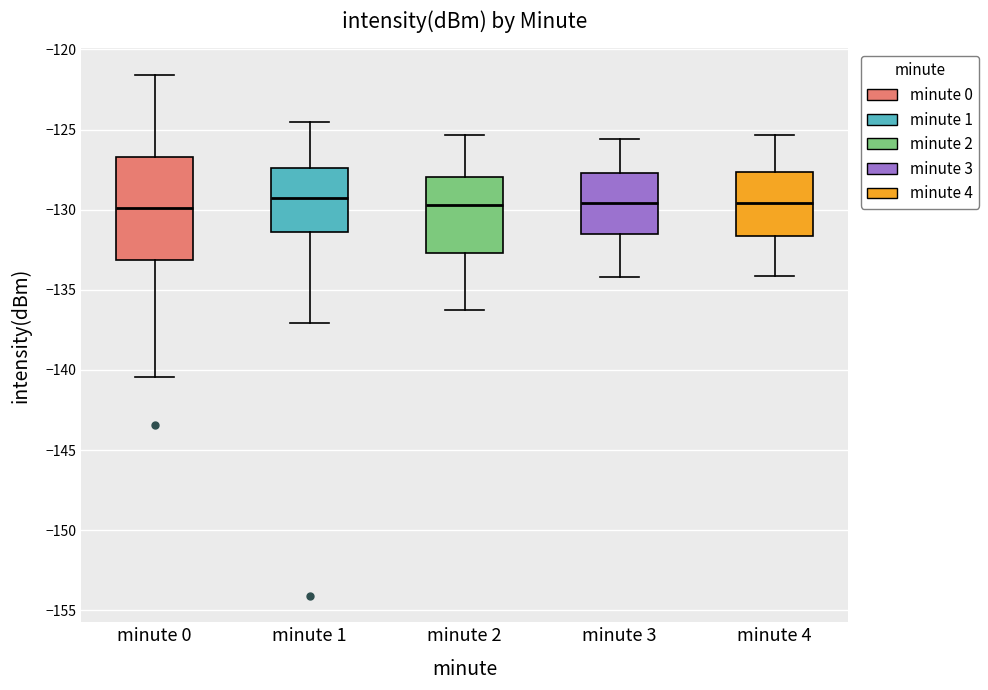

Comparing the boxes themselves (not the whiskers), which one is the tallest?

minute 0